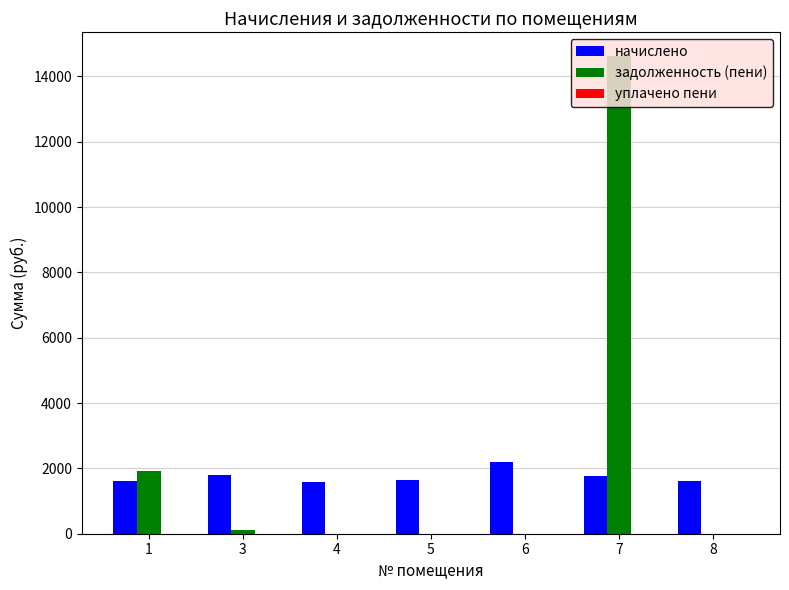

How many data points in начислено are above 1638?

4